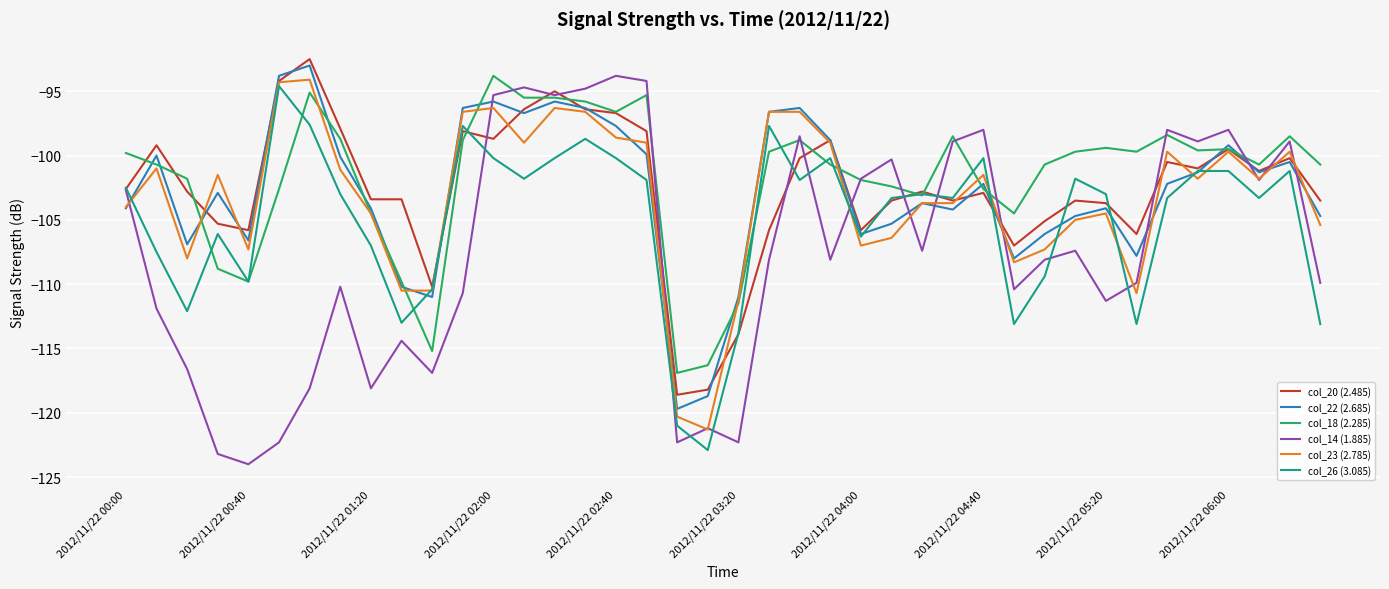

How many lines are shown in the chart?

6